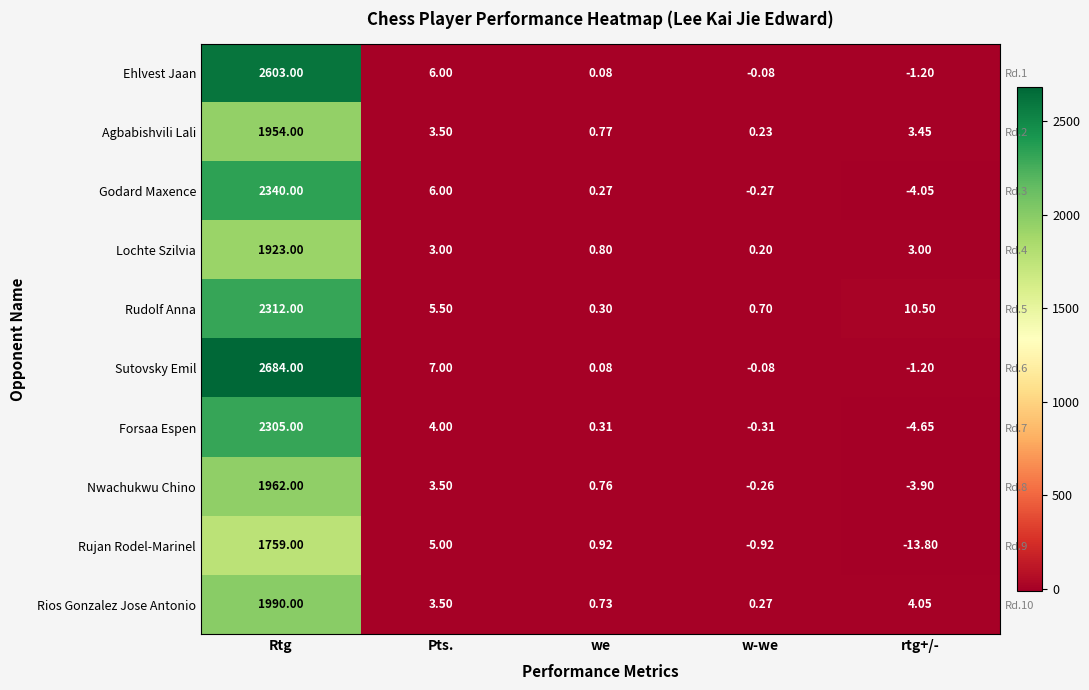

What is the difference between the highest and lowest values at Rtg?

925.0